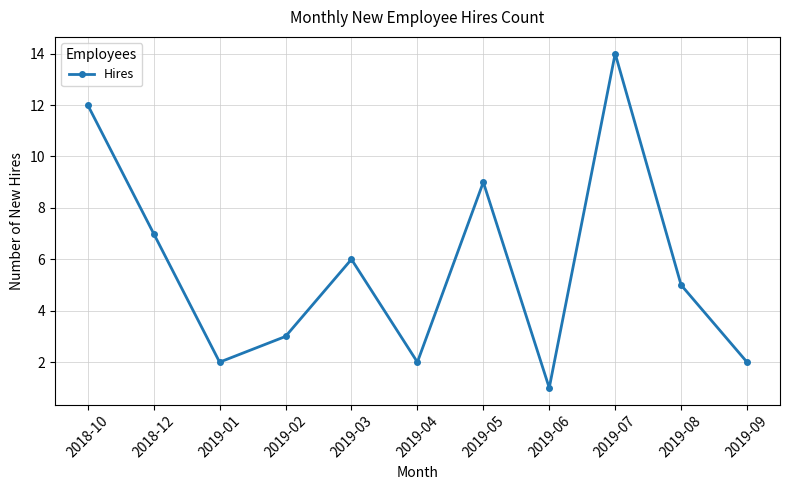

What is the sum of all values?

63